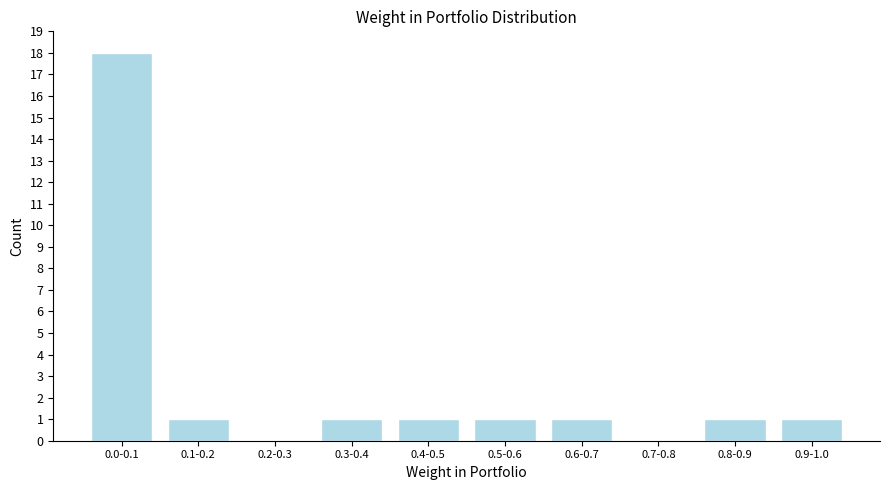

Reading left to right, what are all the values shown in this chart?

0.0-0.1=18	0.1-0.2=1	0.2-0.3=0	0.3-0.4=1	0.4-0.5=1	0.5-0.6=1	0.6-0.7=1	0.7-0.8=0	0.8-0.9=1	0.9-1.0=1